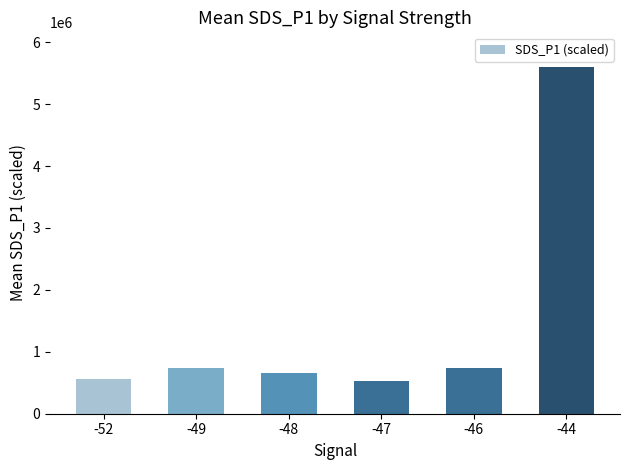

Count the number of data series in this chart.

1